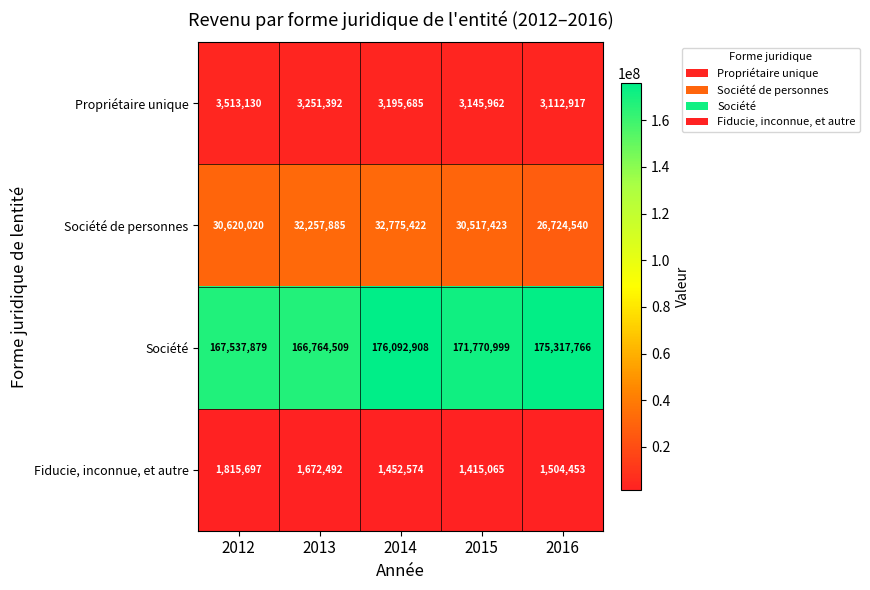

Which label corresponds to the largest value in the chart?

2014